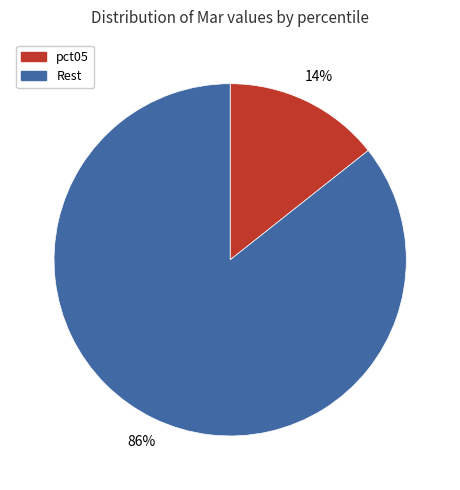

To the nearest percent, what portion does Rest represent?

86%